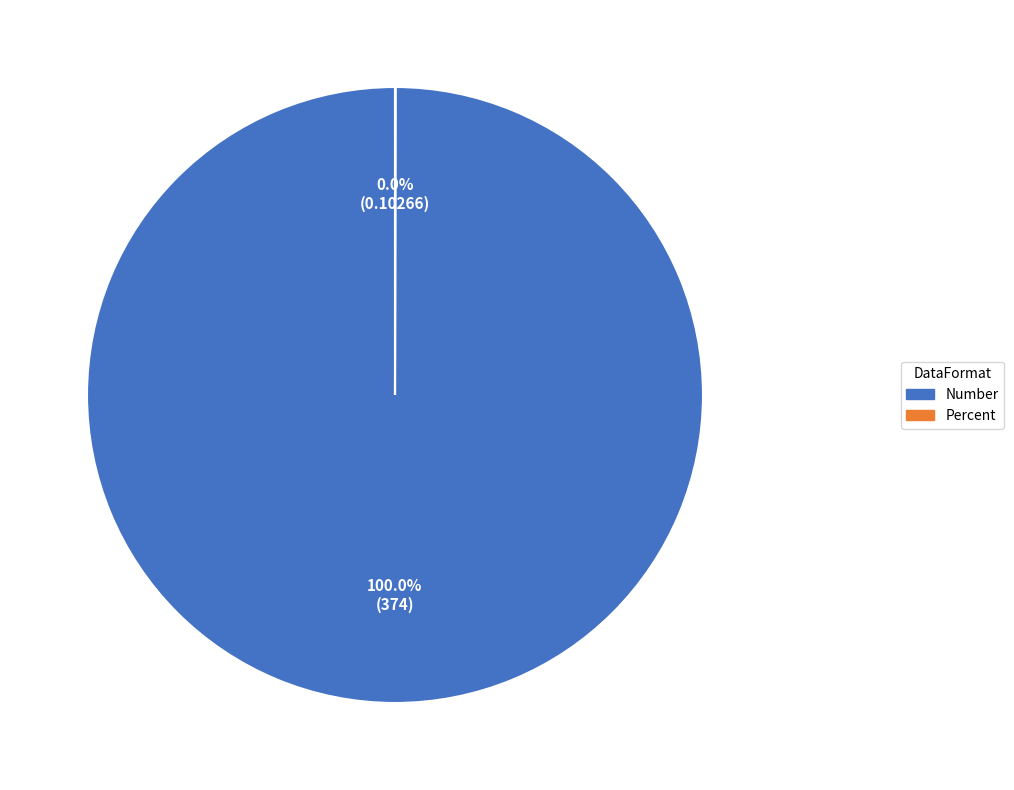

Which slice is the largest?

Number